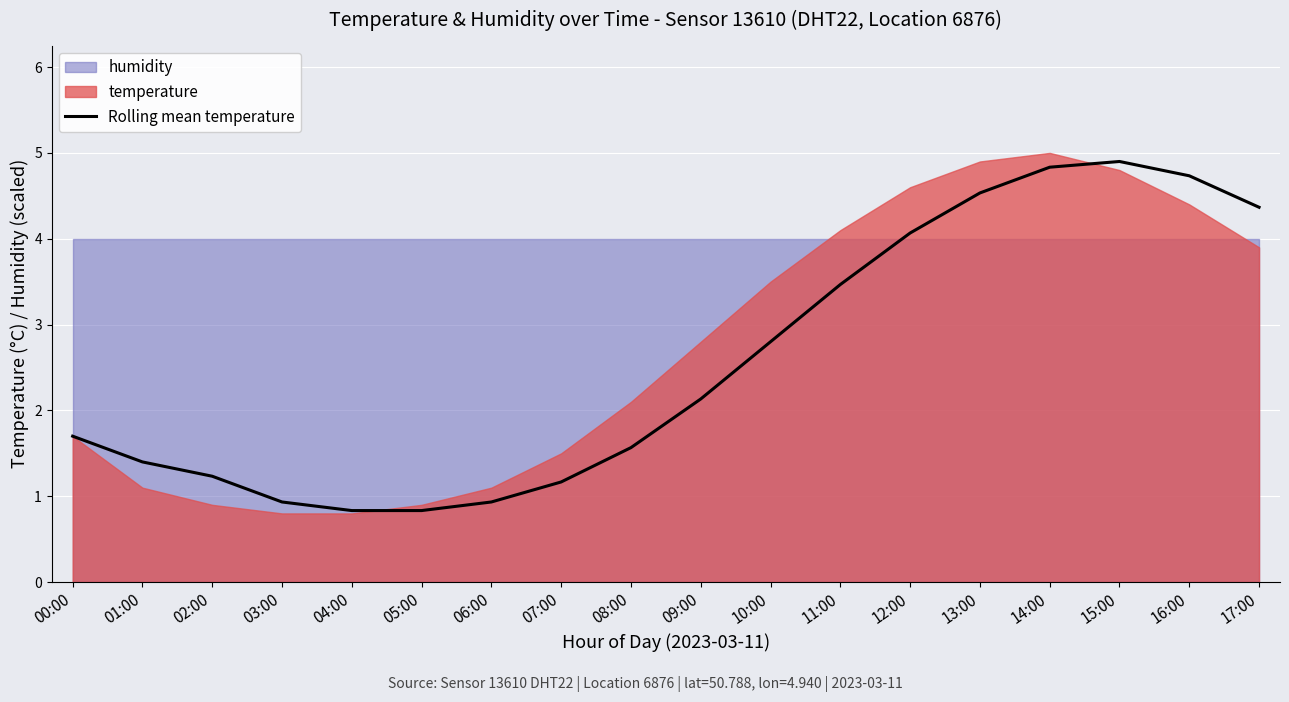

Reading left to right, transcribe all the data shown in this chart.

00:00=1.7	01:00=1.4	02:00=1.2	03:00=0.9	04:00=0.8	05:00=0.8	06:00=0.9	07:00=1.2	08:00=1.6	09:00=2.1	10:00=2.8	11:00=3.5	12:00=4.1	13:00=4.5	14:00=4.8	15:00=4.9	16:00=4.7	17:00=4.4